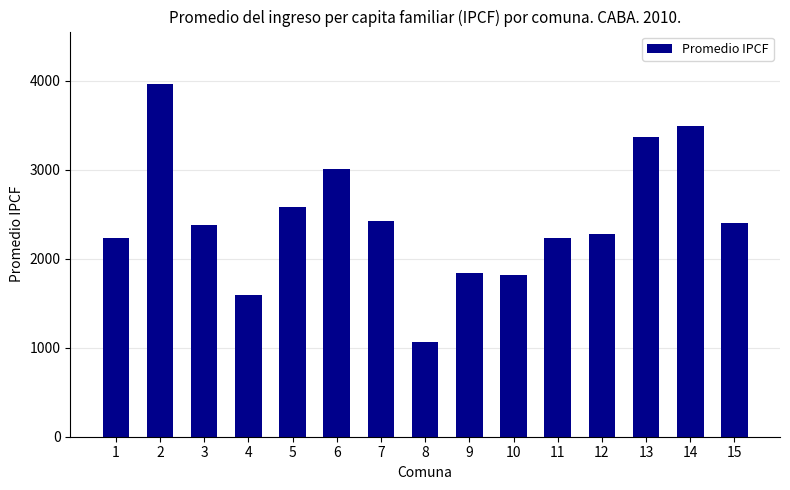

What is the ratio of the value at 4 to the value at 12?

0.7